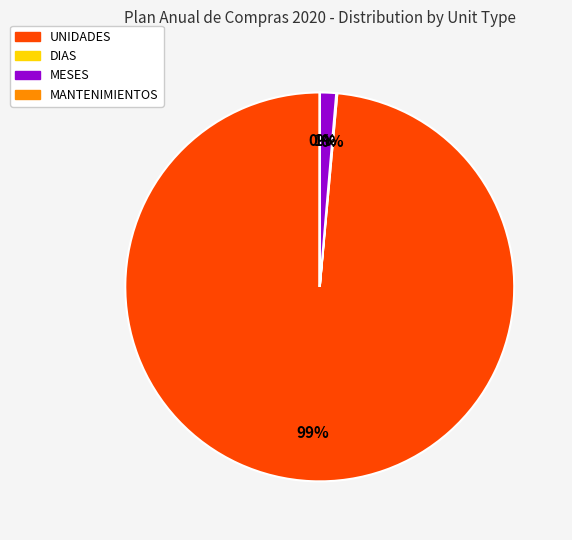

Does UNIDADES account for over 50% of the chart?

Yes